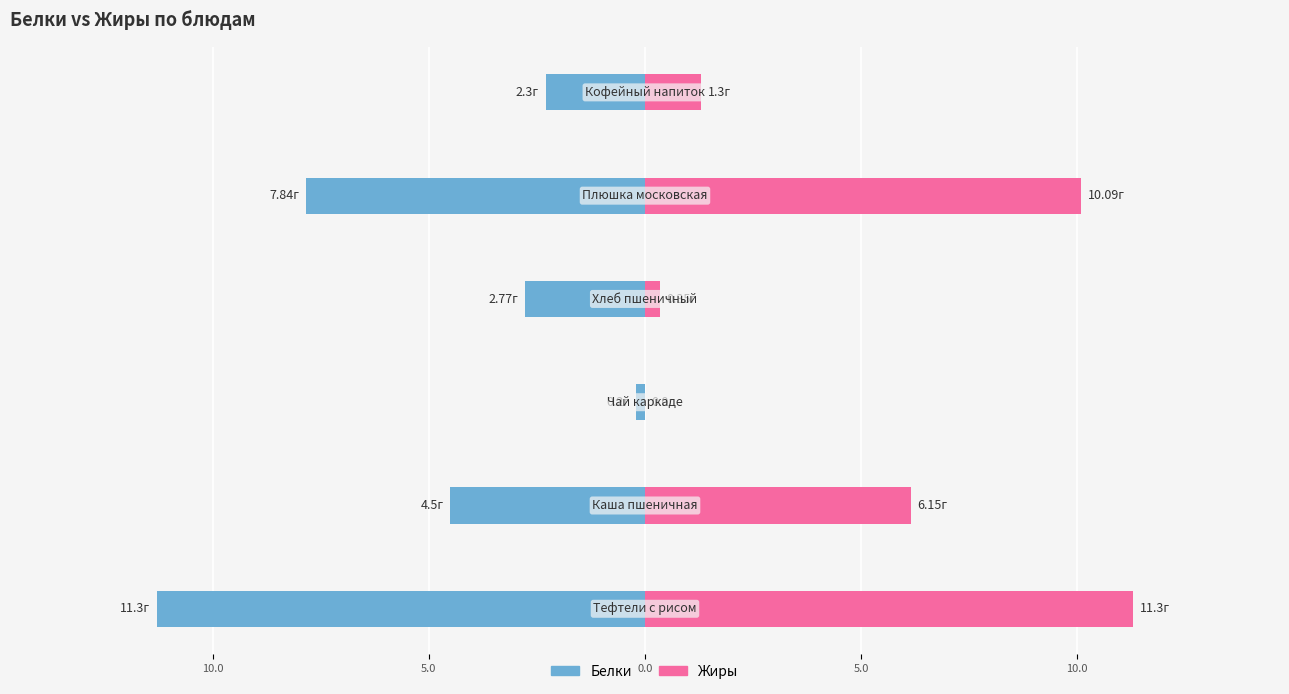

The Белки series shows -4.2 at 0.0. True or false?

False